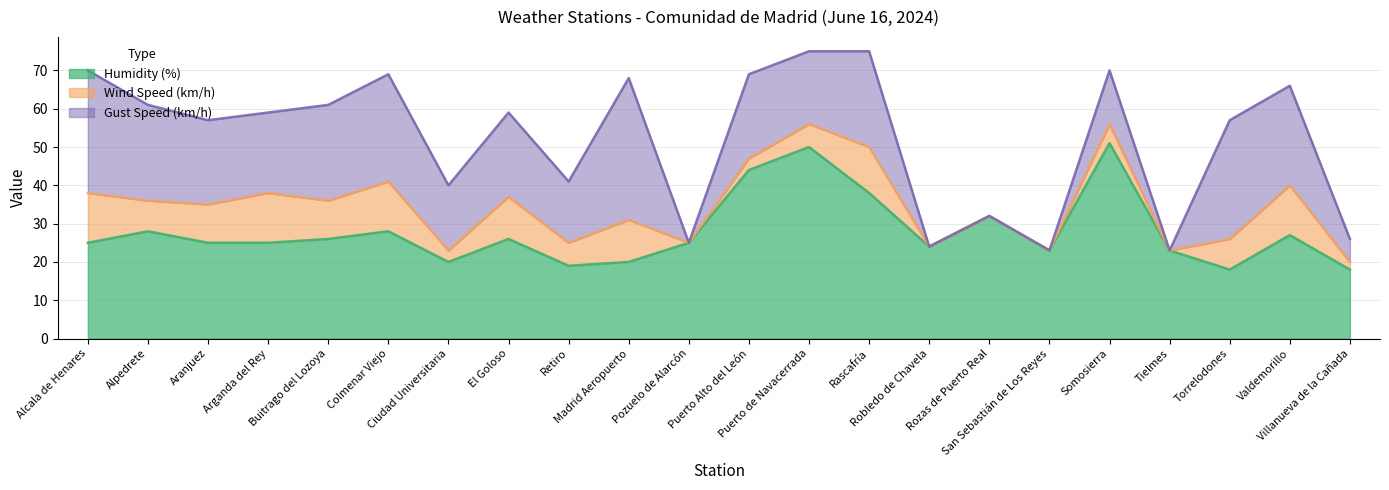

What is the minimum value for Humidity (%)?

18